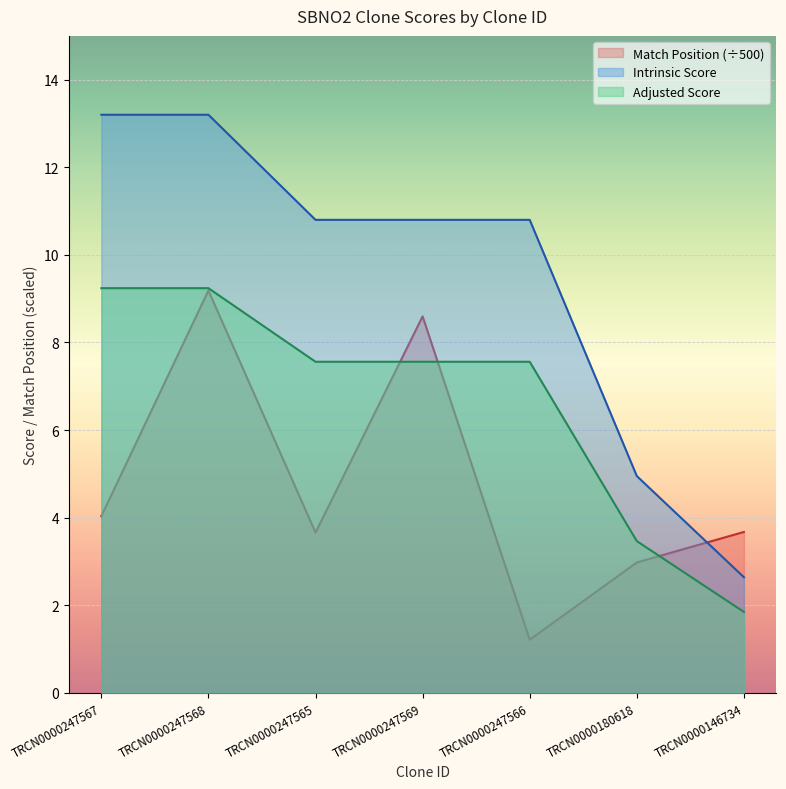

True or false: Match Position has more than 2 interior local peaks.

False